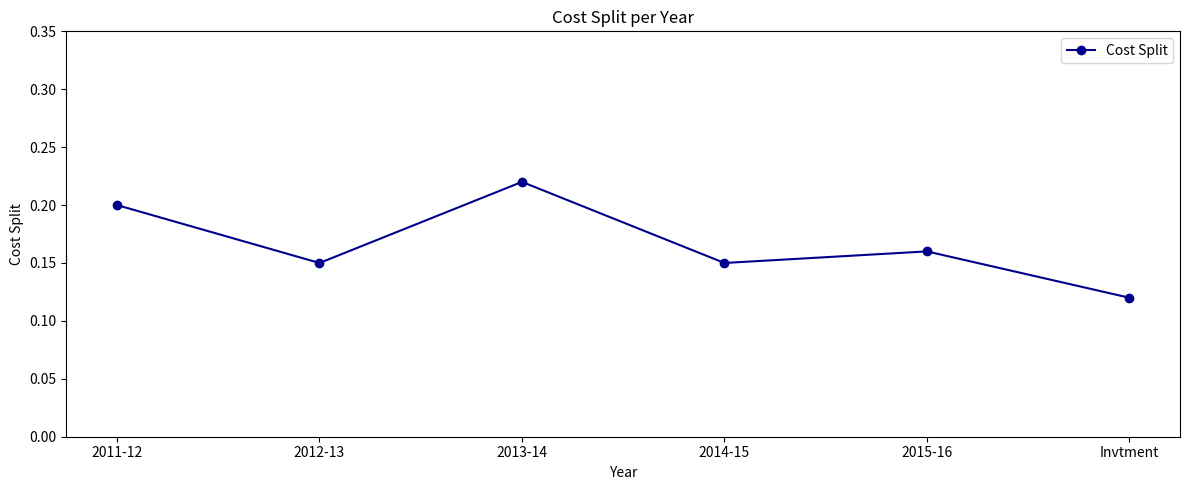

Which category has the lowest value across all series?

Invtment